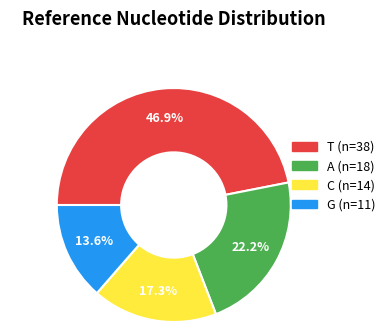

How many segments does this pie chart have?

4